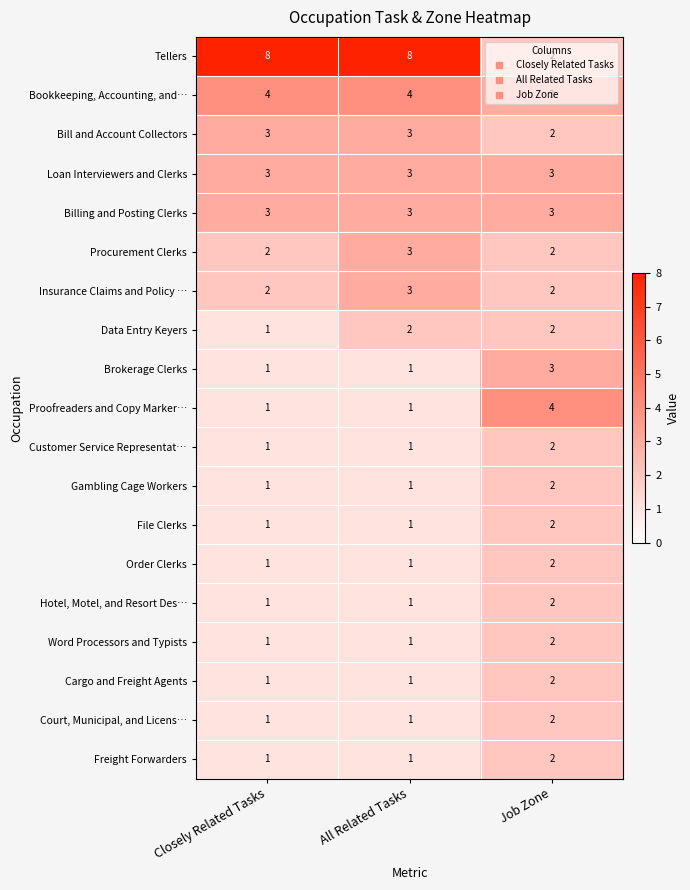

How many series are shown in this chart?

19